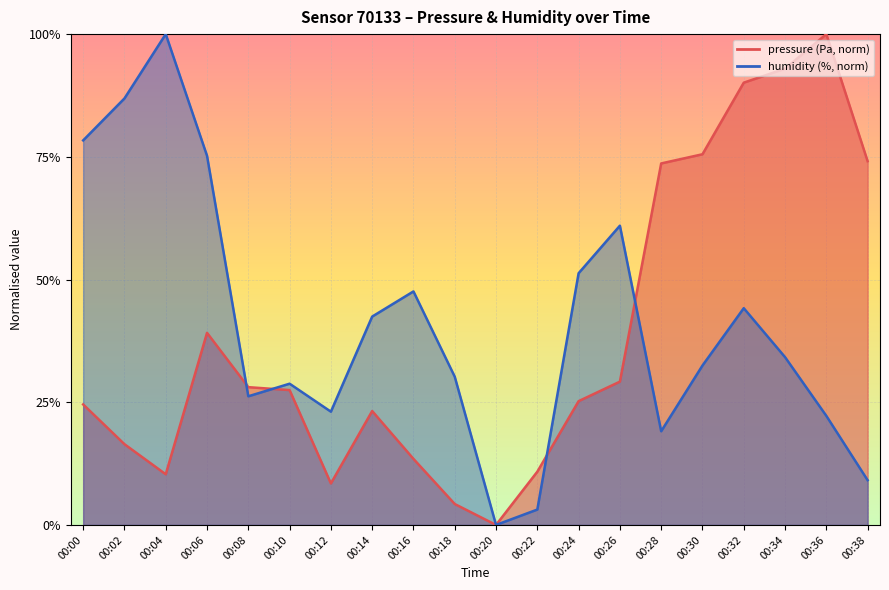

List the labels in order of pressure value, smallest first.

00:20, 00:18, 00:12, 00:04, 00:22, 00:16, 00:02, 00:14, 00:00, 00:24, 00:10, 00:08, 00:26, 00:06, 00:28, 00:38, 00:30, 00:32, 00:34, 00:36